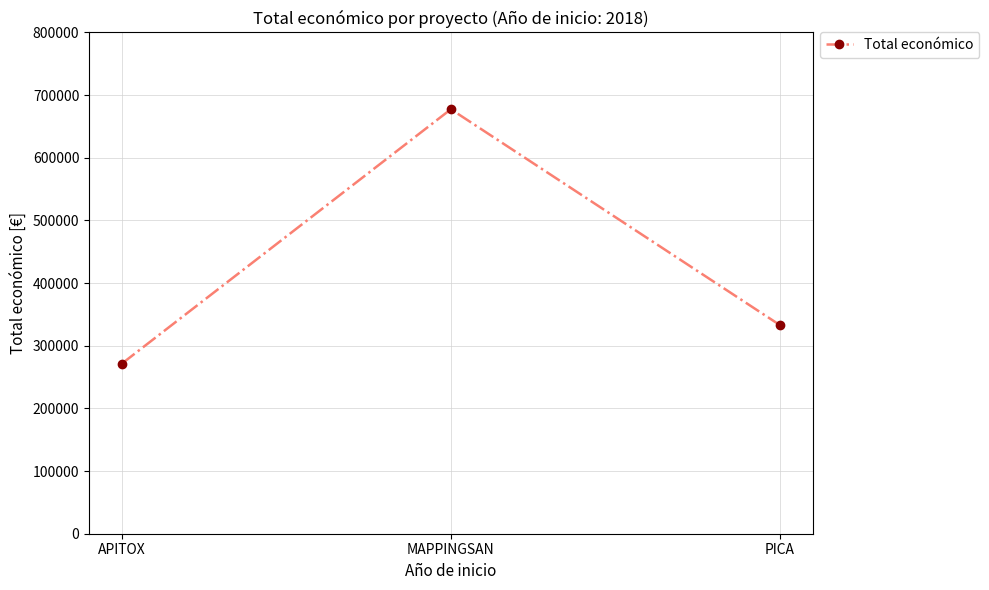

How many categories are shown in the chart?

3